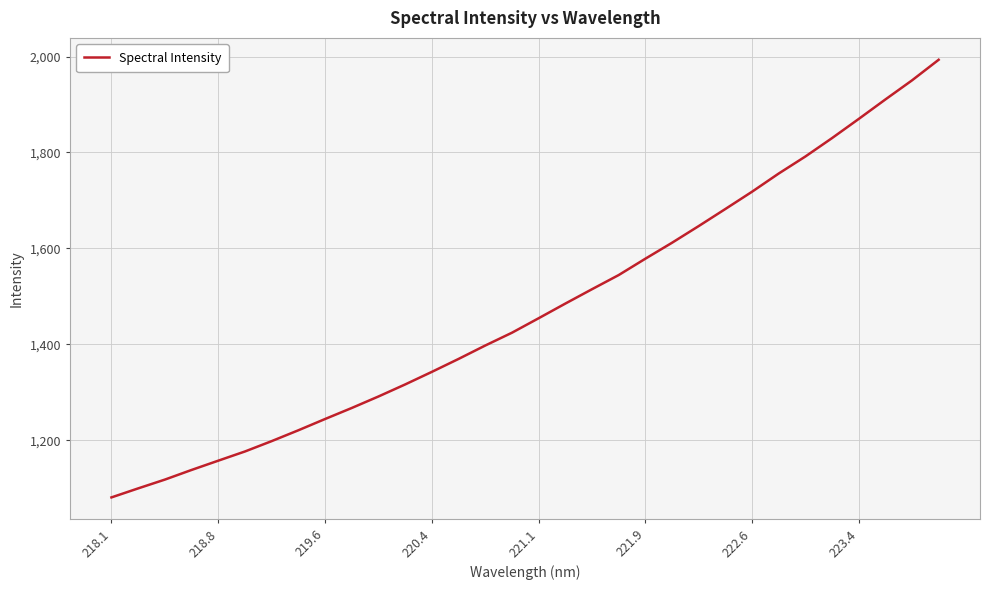

What is the average value?

1474.3